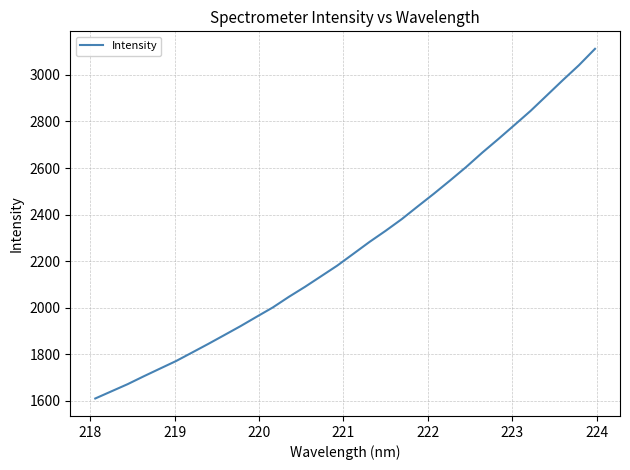

What is the minimum value shown in the chart?

1610.1